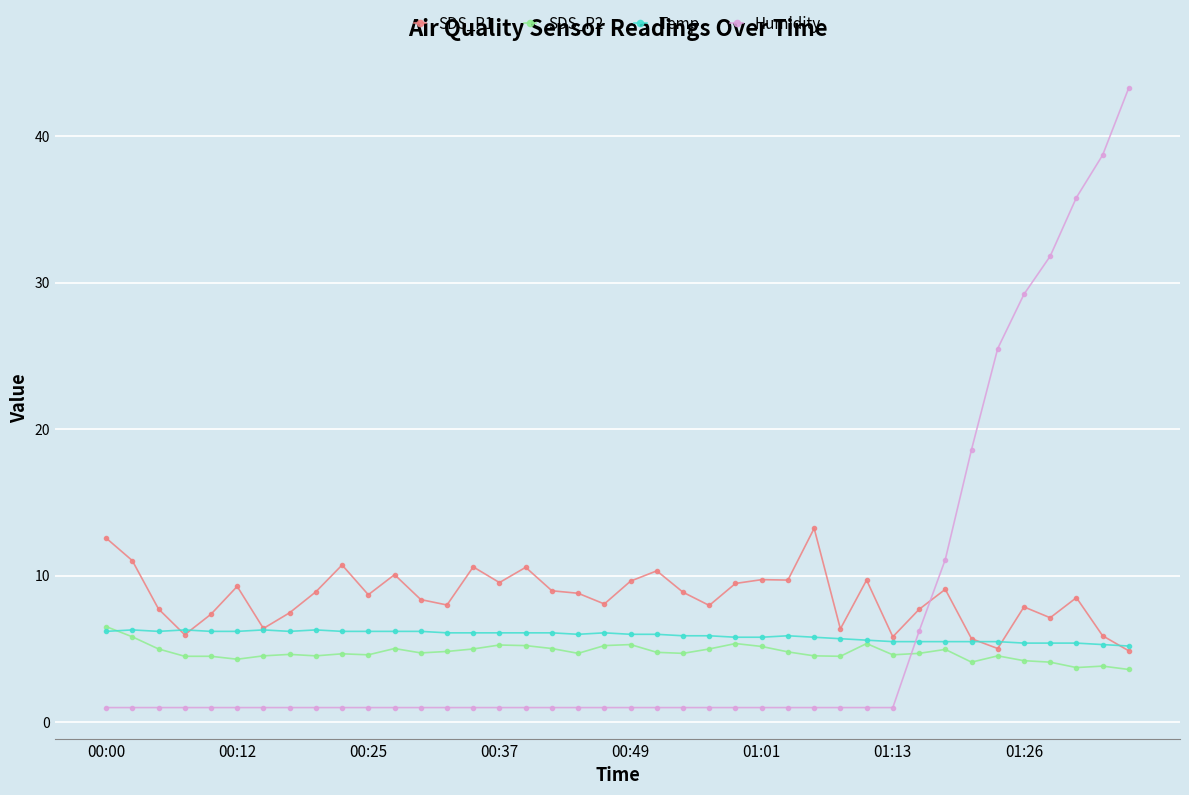

After their last crossing, which series has the higher values: Humidity or SDS_P1?

Humidity